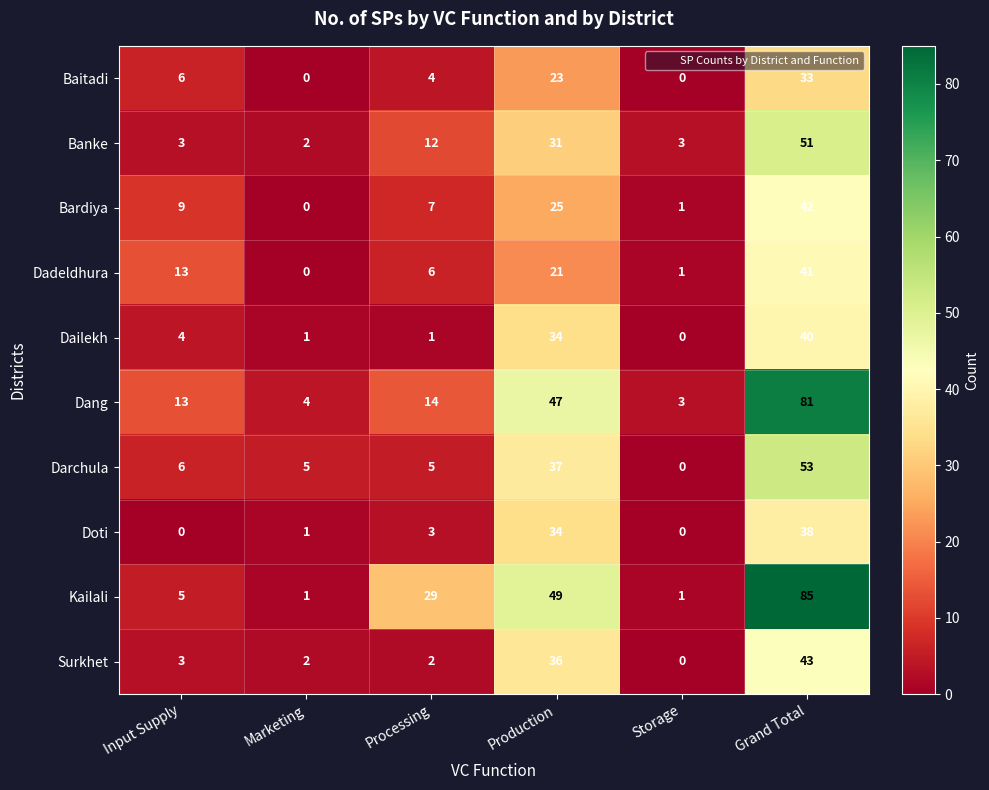

Is the value of Bardiya at Marketing greater than the value of Surkhet at Input Supply?

No